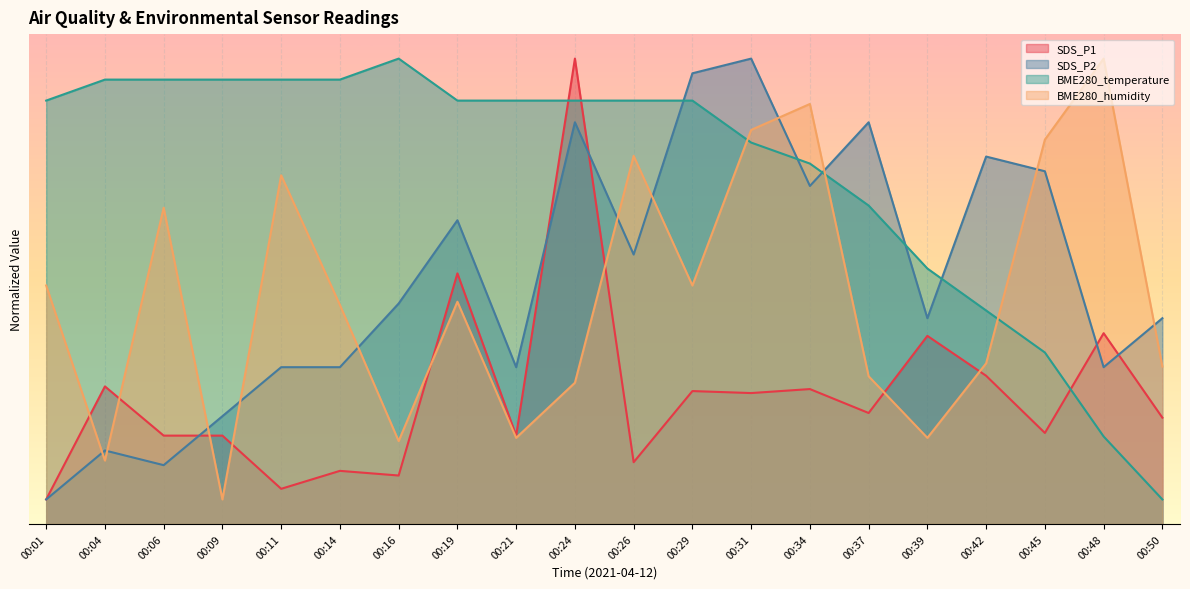

After their last crossing, which series has the higher values: BME280_humidity or SDS_P2?

SDS_P2